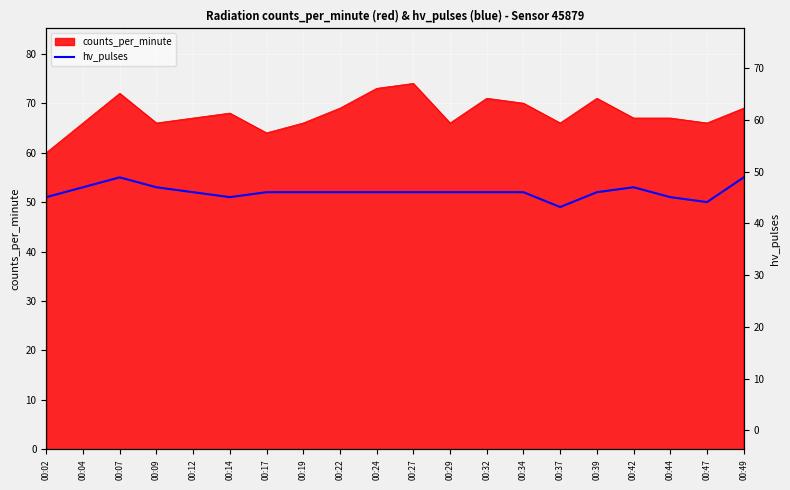

True or false: the data shows 93 at 00:17.

False